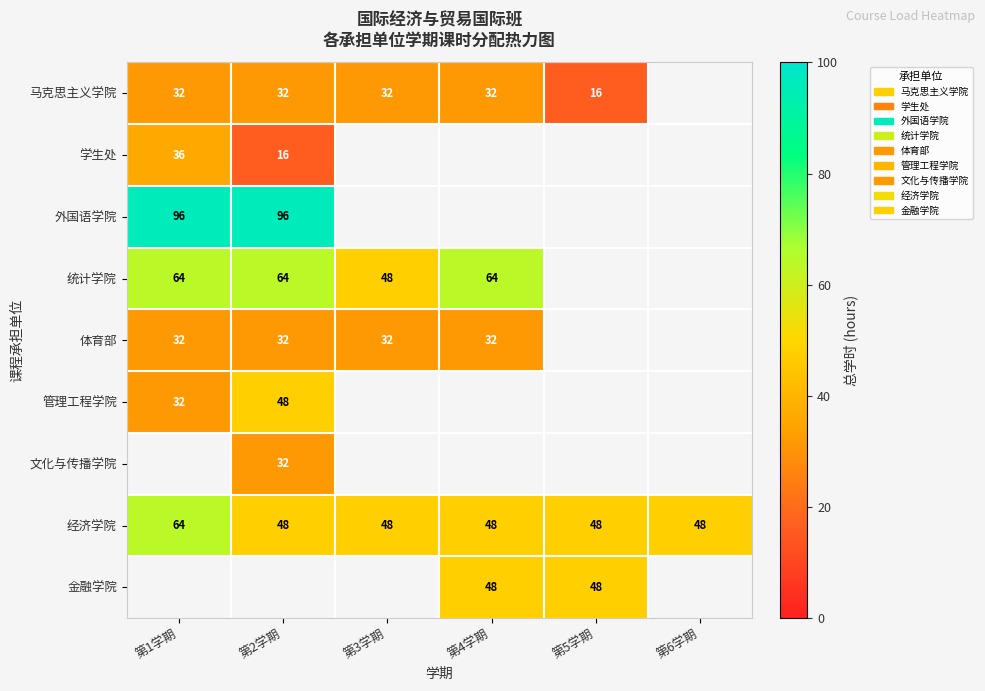

True or false: 体育部 has a value of 32 at 第3学期.

True